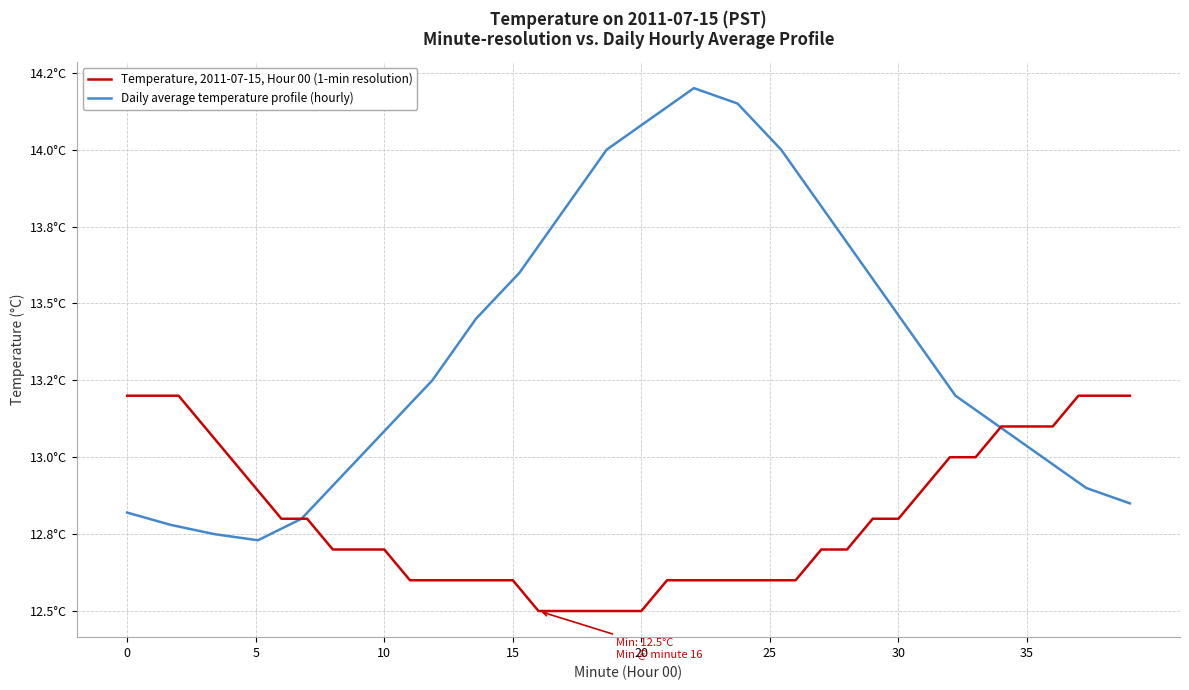

The chart shows a value of 13.1 at 35. True or false?

True